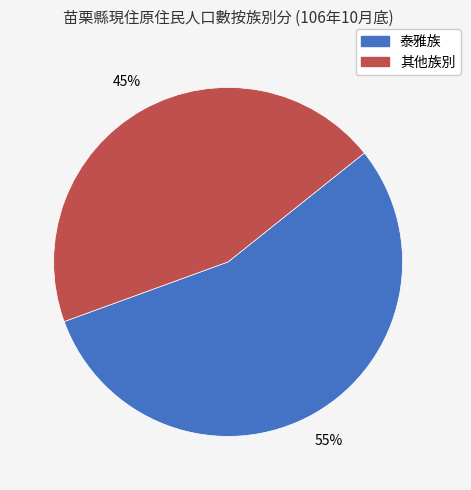

To the nearest percent, what is the difference between the largest and smallest slice percentages?

10%